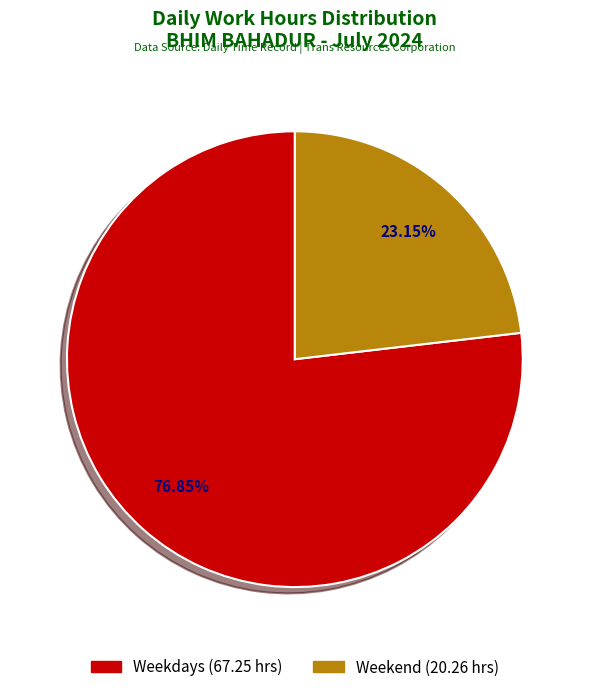

Is there any slice that represents more than half of the pie?

Yes